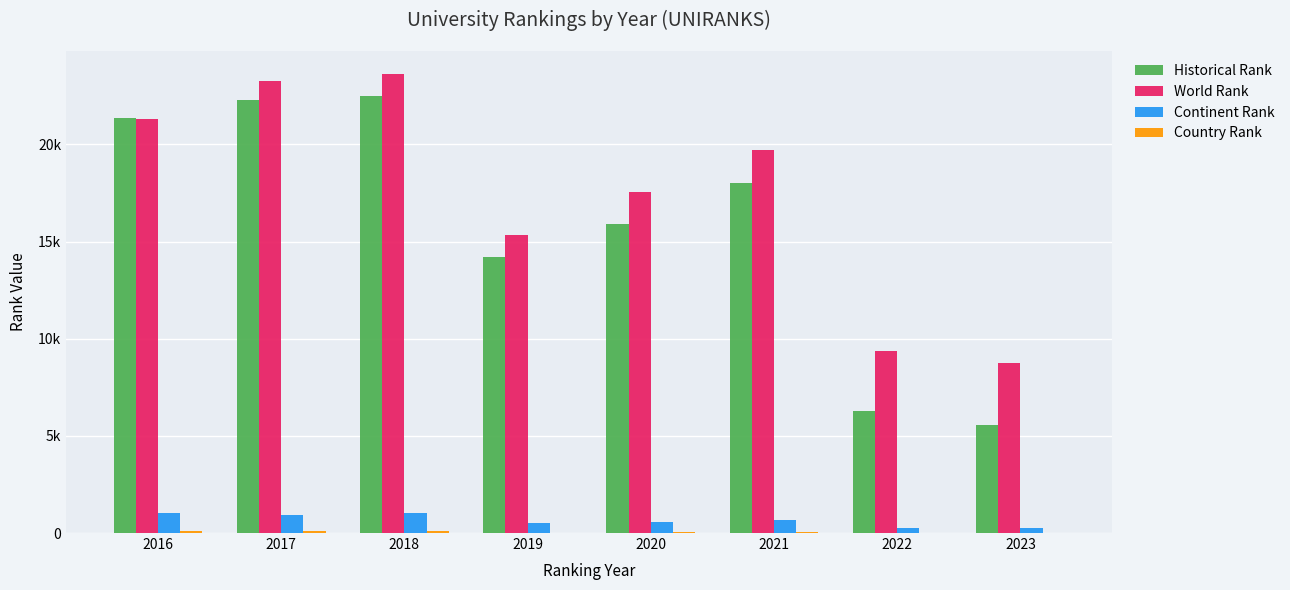

Is it true that Historical Rank equals 9359.5 at 2019?

False